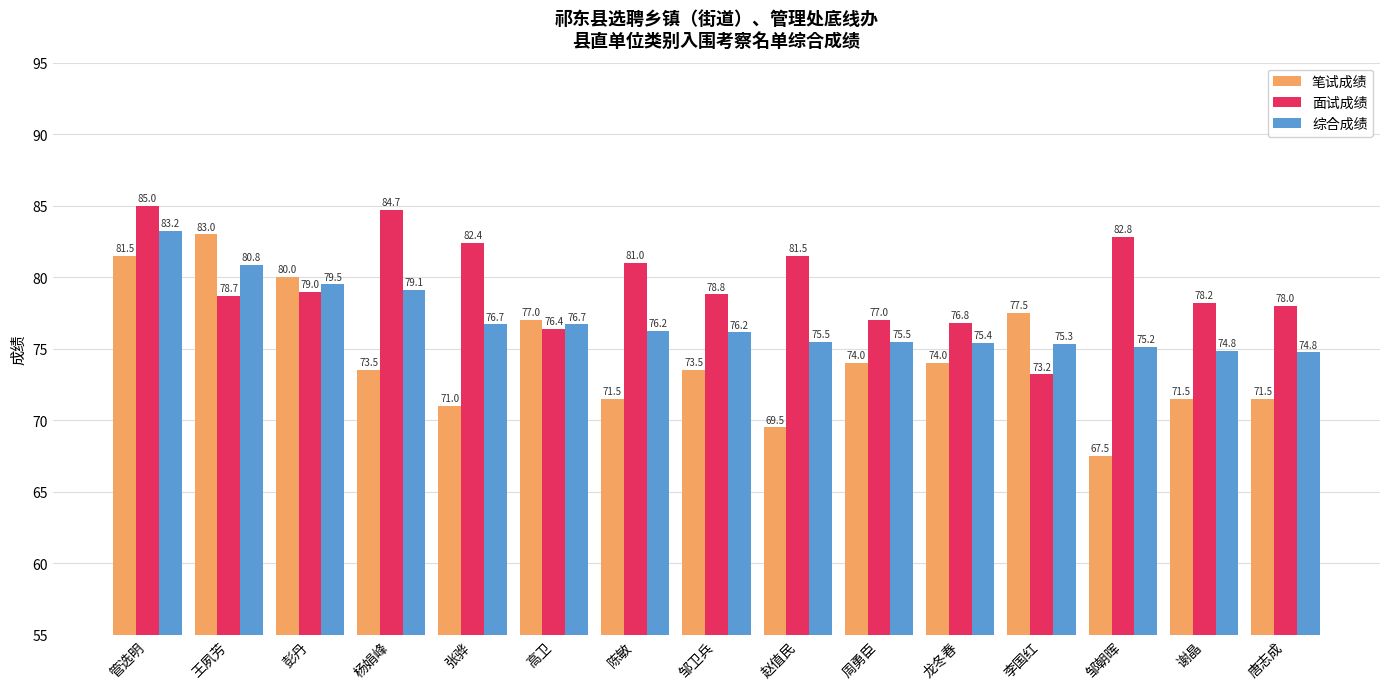

Is it true that 面试成绩 equals 22.9 at 管选明?

False